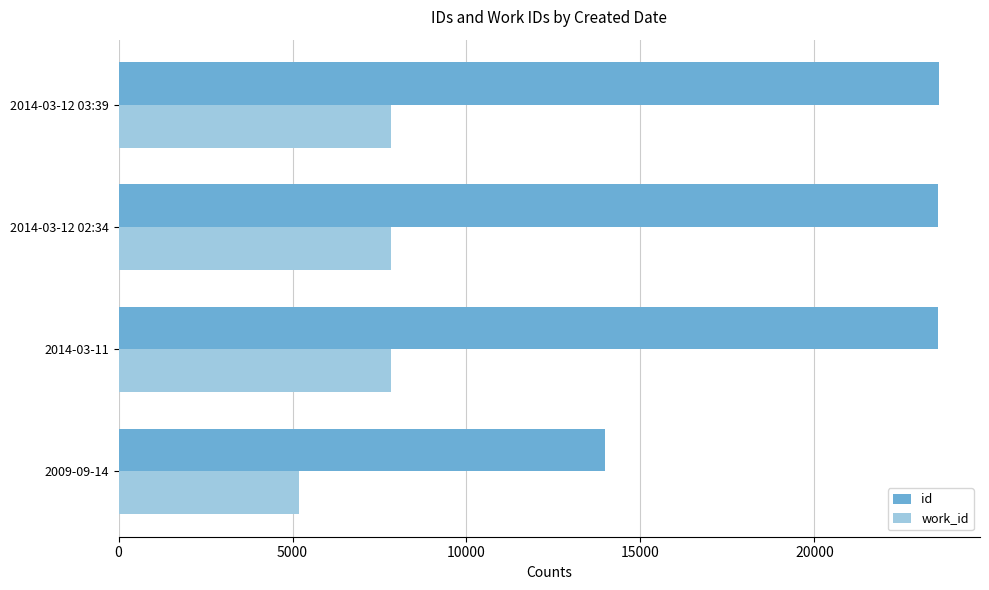

What is the smallest value displayed?

5197